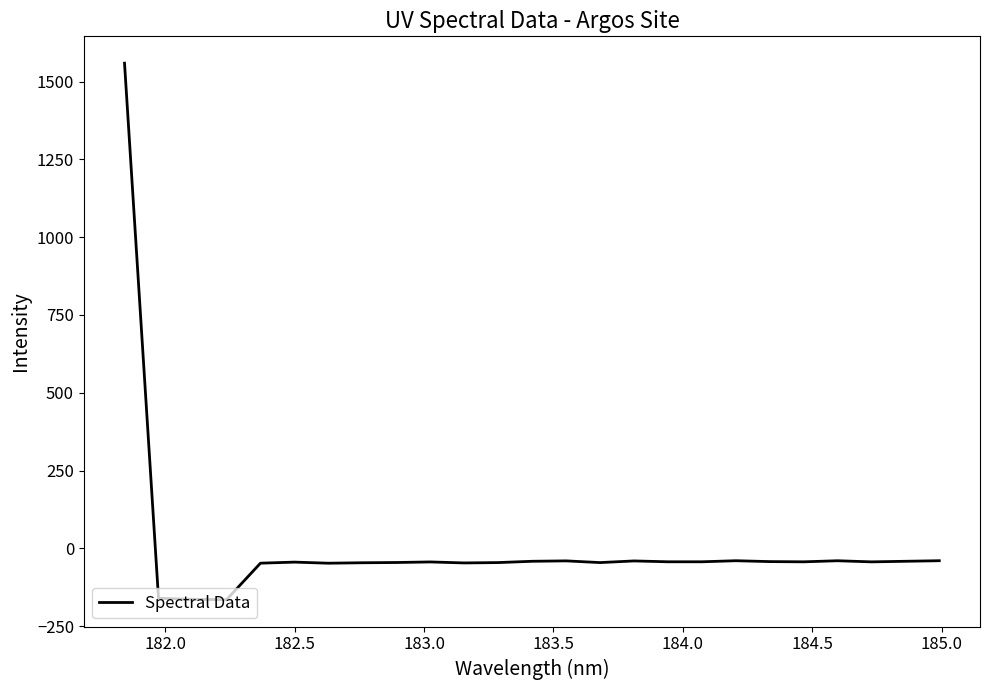

What is the average value?

6.4